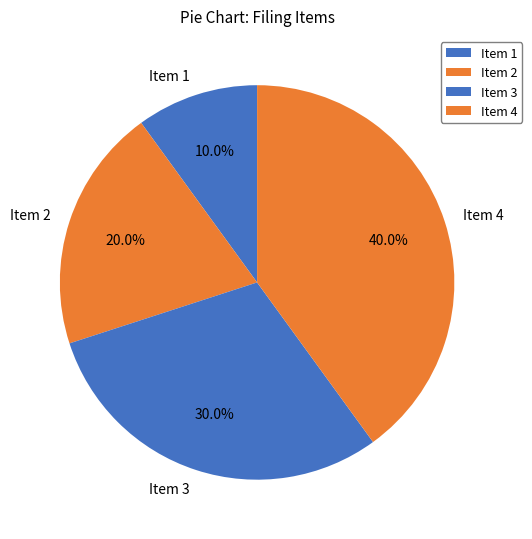

The Item 4 slice represents 32% of the pie. True or false?

False